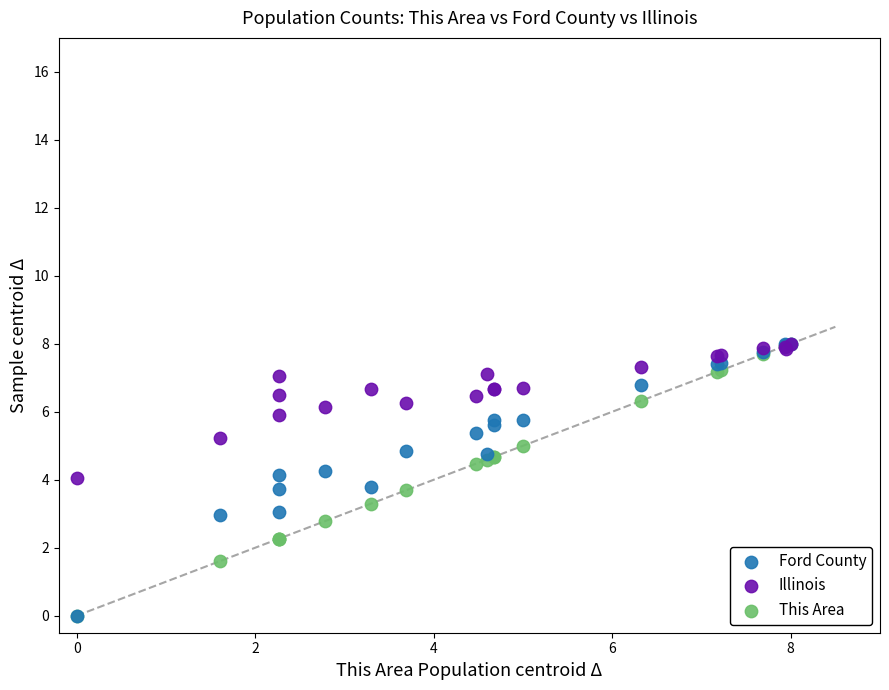

What are all the series names shown in the legend?

Ford County, Illinois, This Area